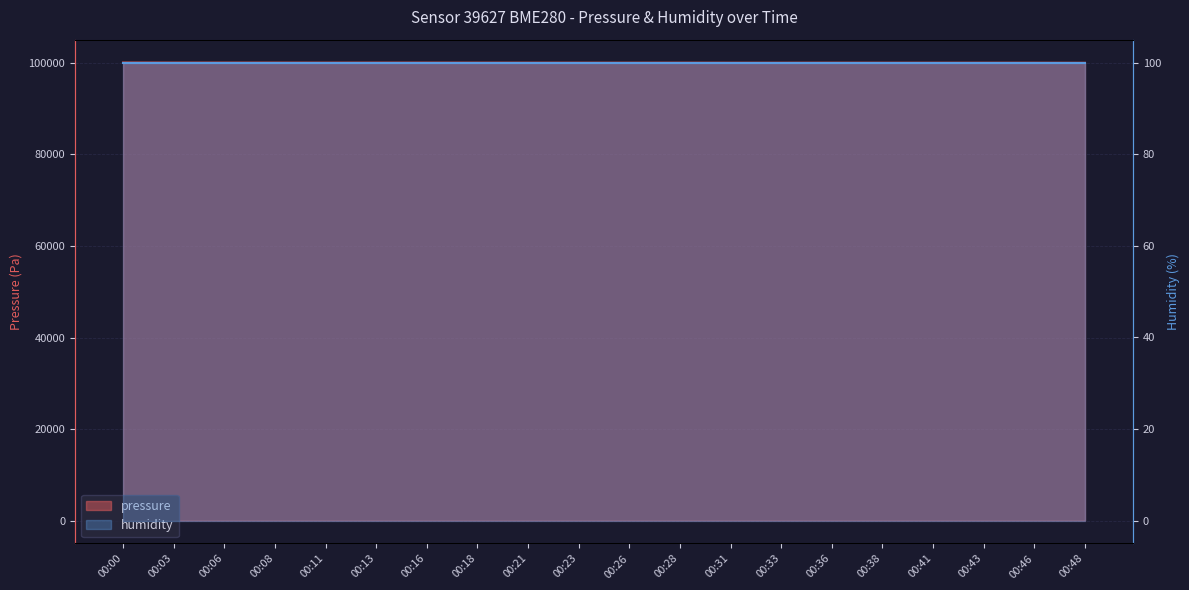

What is the change in value from 00:33 to 00:46?

-2.6